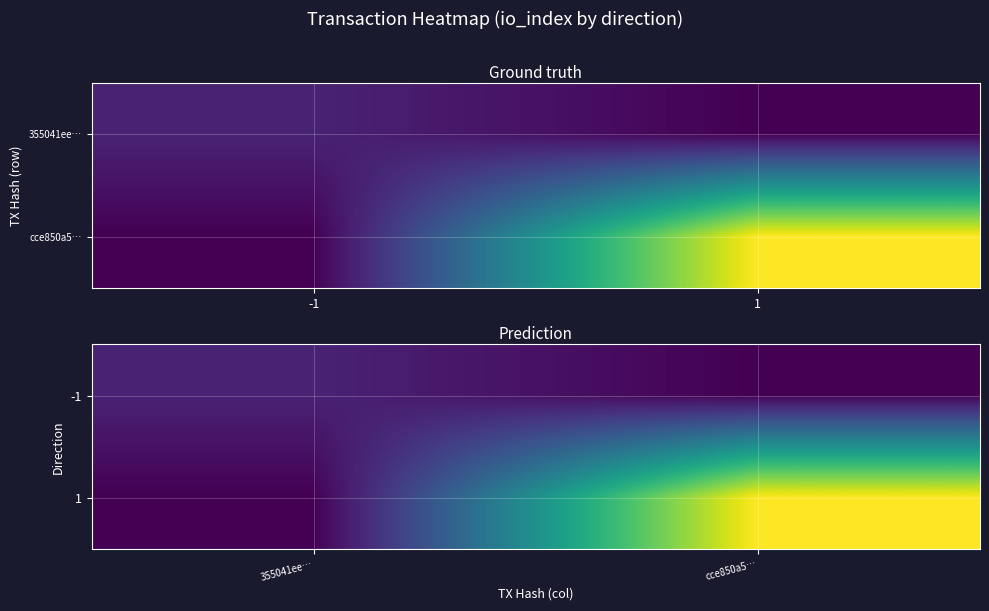

Which series has the widest spread of values?

1